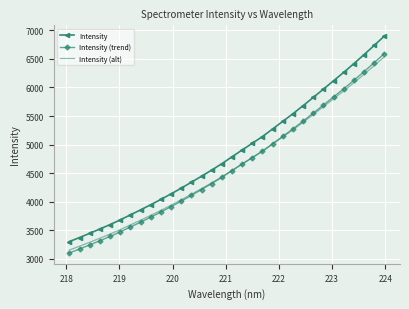

Which series has the largest total across all categories?

Intensity